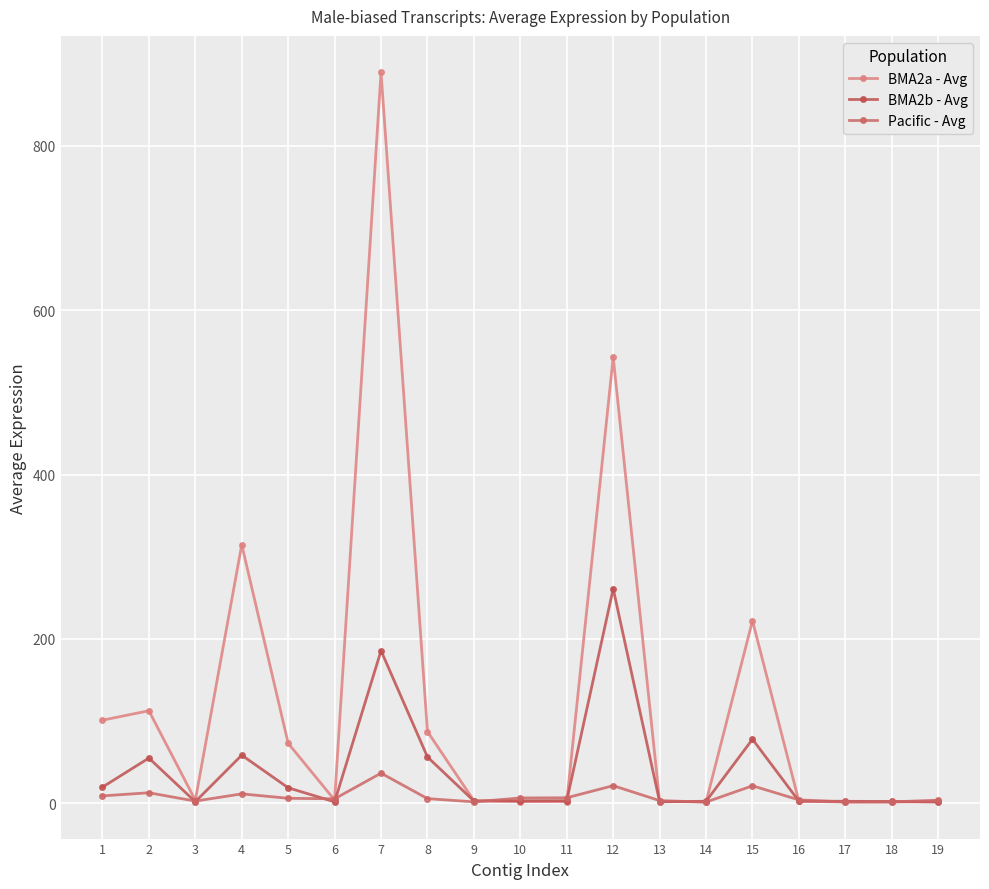

What value does the Pacific - Avg series have at 12?

21.6